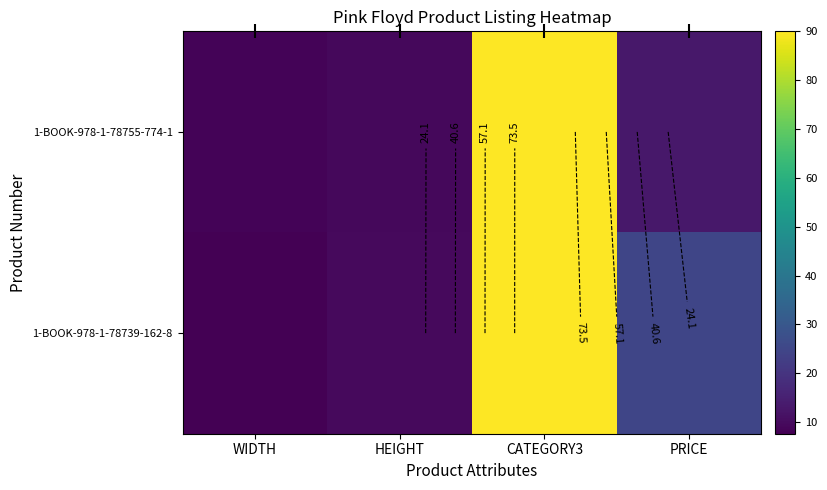

The 1-BOOK-978-1-78755-774-1 series shows 9.4 at HEIGHT. True or false?

True